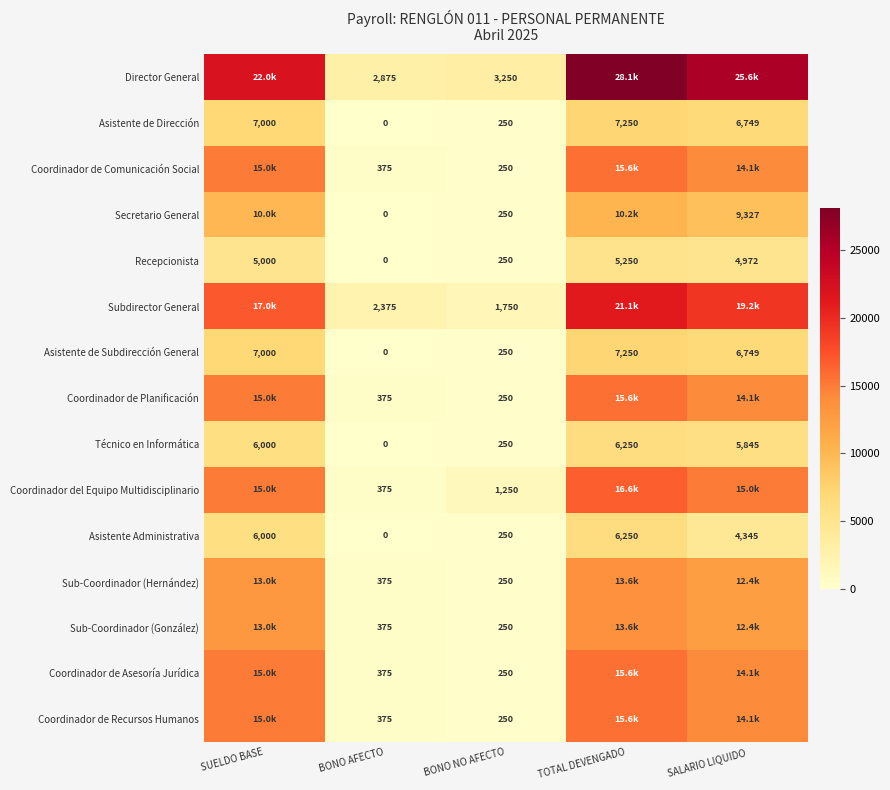

List the labels in order of Asistente de Subdirección General value, largest first.

TOTAL DEVENGADO, SUELDO BASE, SALARIO LIQUIDO, BONO NO AFECTO, BONO AFECTO